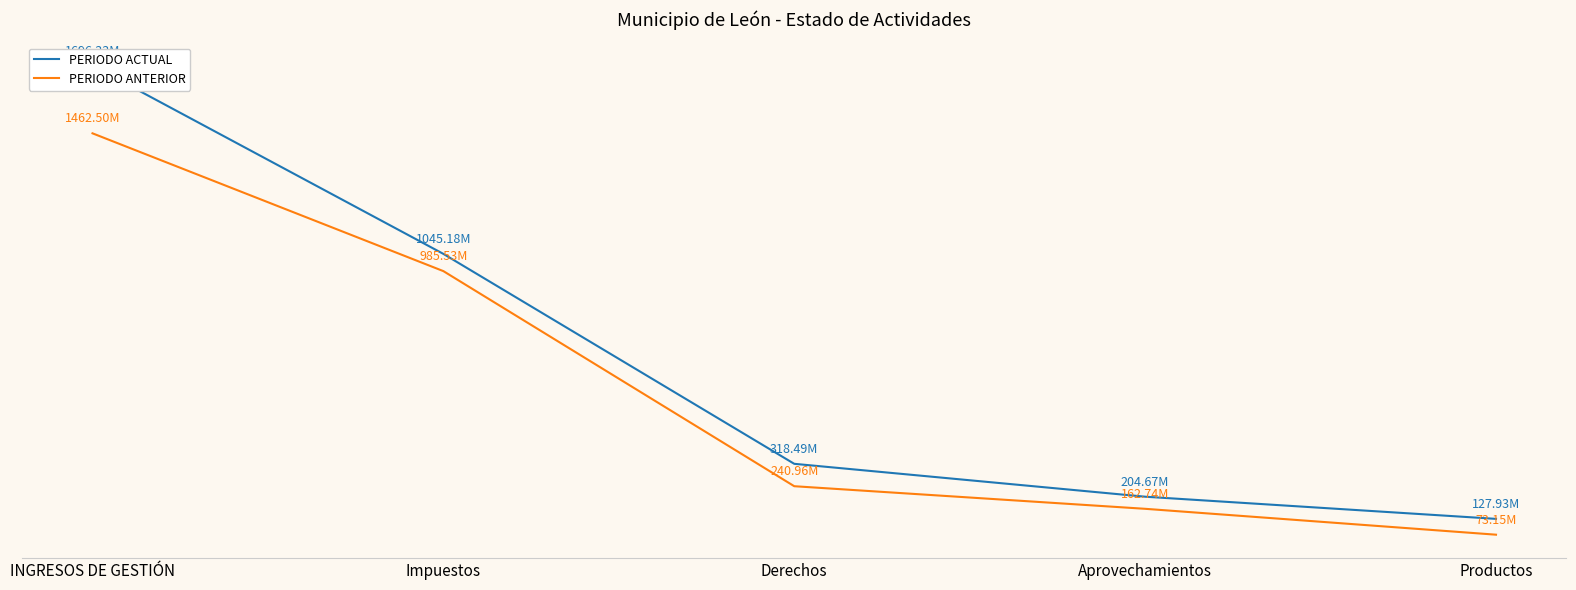

List the series in order of their peak value, highest first.

PERIODO ACTUAL, PERIODO ANTERIOR